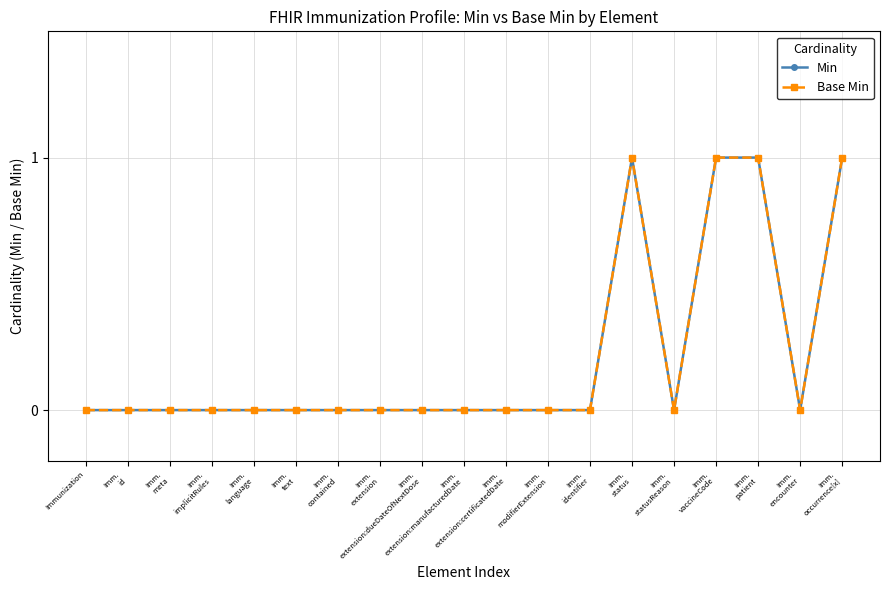

List the labels in order of Min value, smallest first.

Immunization, Imm.
id, Imm.
meta, Imm.
implicitRules, Imm.
language, Imm.
text, Imm.
contained, Imm.
extension, Imm.
extension:dueDateOfNextDose, Imm.
extension:manufacturedDate, Imm.
extension:certificatedDate, Imm.
modifierExtension, Imm.
identifier, Imm.
statusReason, Imm.
encounter, Imm.
status, Imm.
vaccineCode, Imm.
patient, Imm.
occurrence[x]